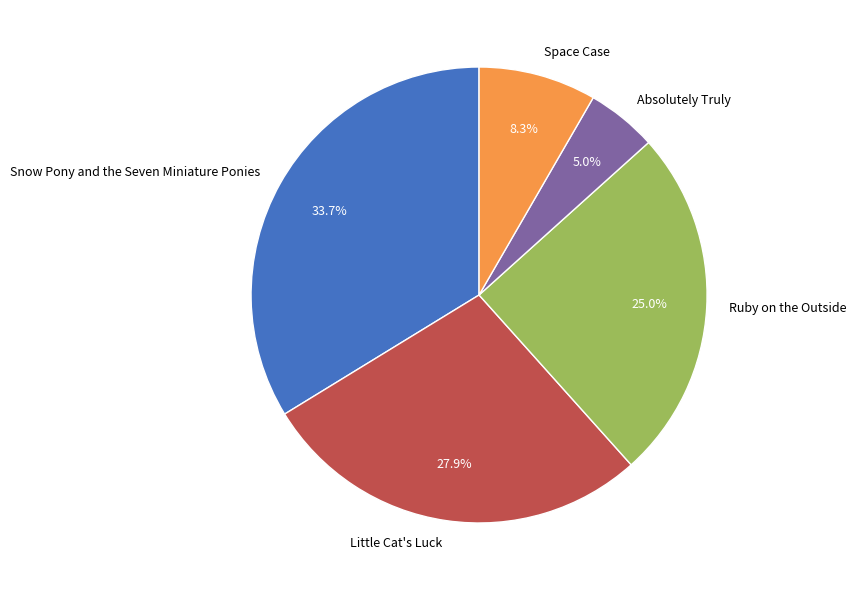

What is the ratio of the value at Ruby on the Outside to the value at Absolutely Truly?

5.0